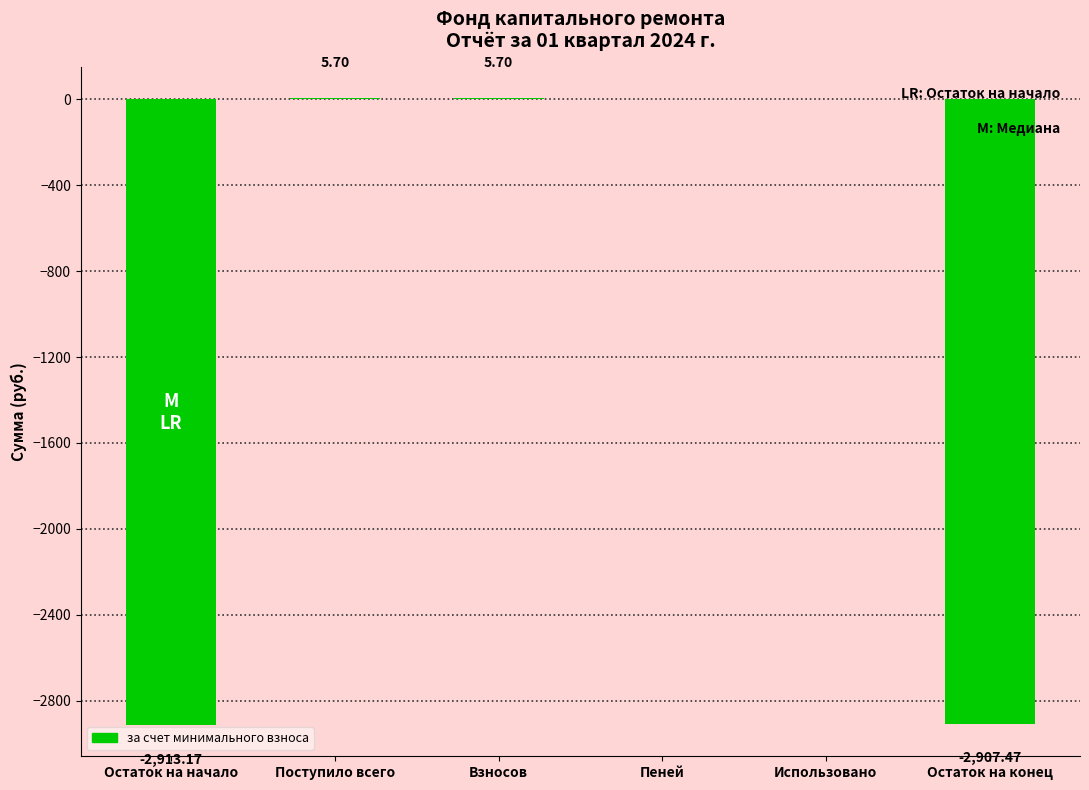

What is the greatest value displayed?

5.7